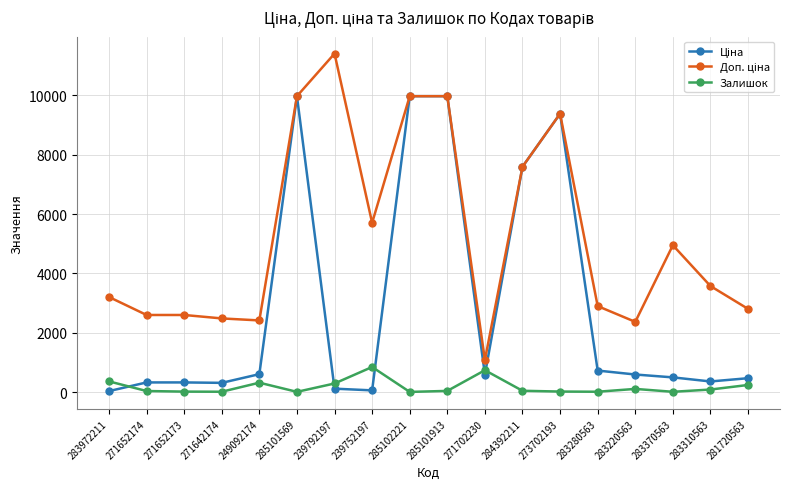

At which label does Залишок reach its peak?

239752197